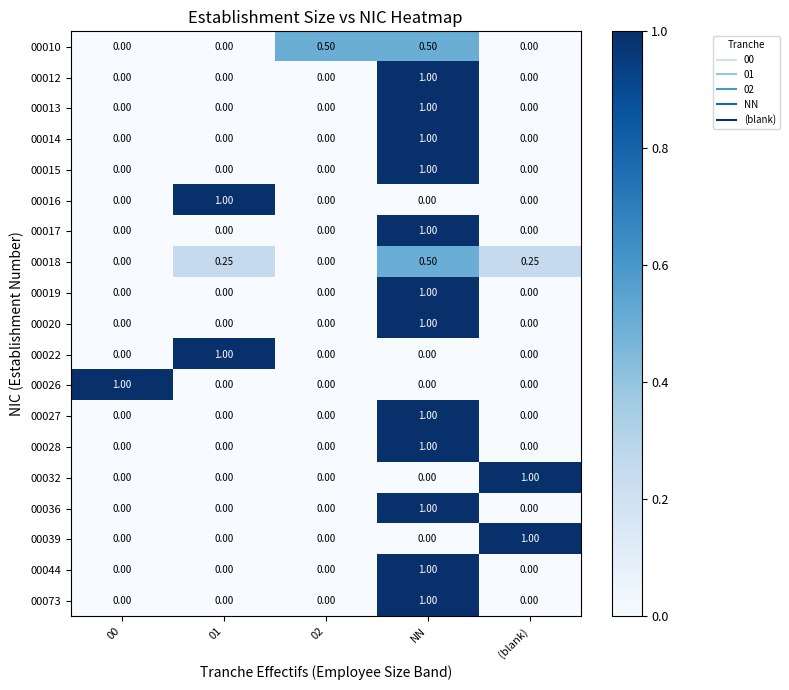

Is the value of 00012 at 00 greater than the value of 00022 at 01?

No